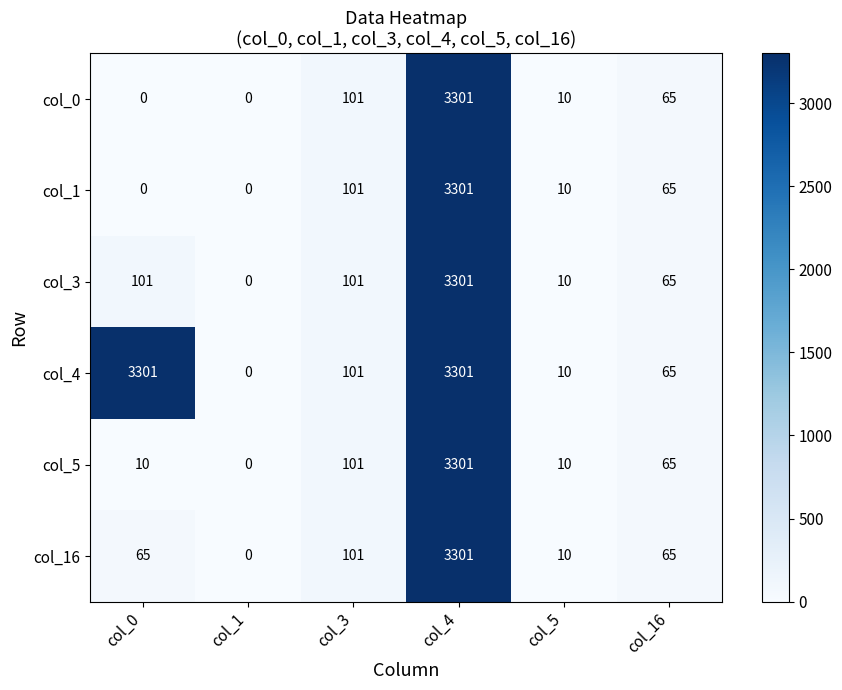

Is it true that col_16 equals 0 at col_1?

True